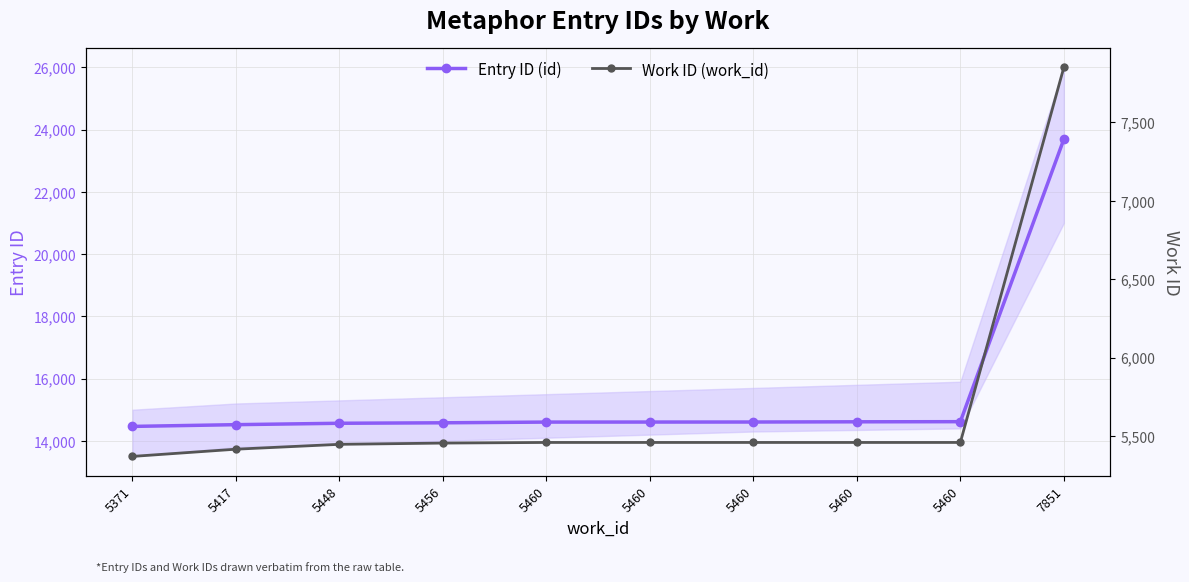

List the series in order of their peak value, highest first.

Entry ID (id), Work ID (work_id)